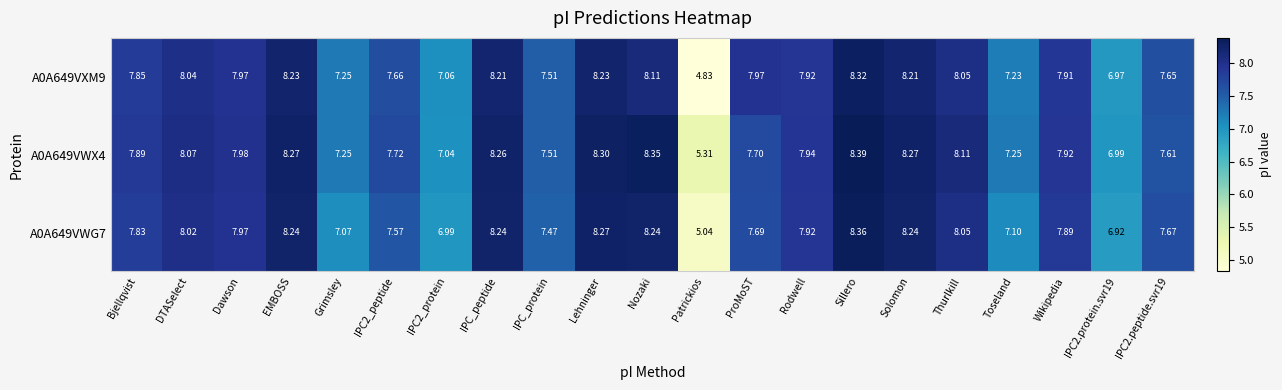

At which label does A0A649VXM9 first exceed 7?

Bjellqvist